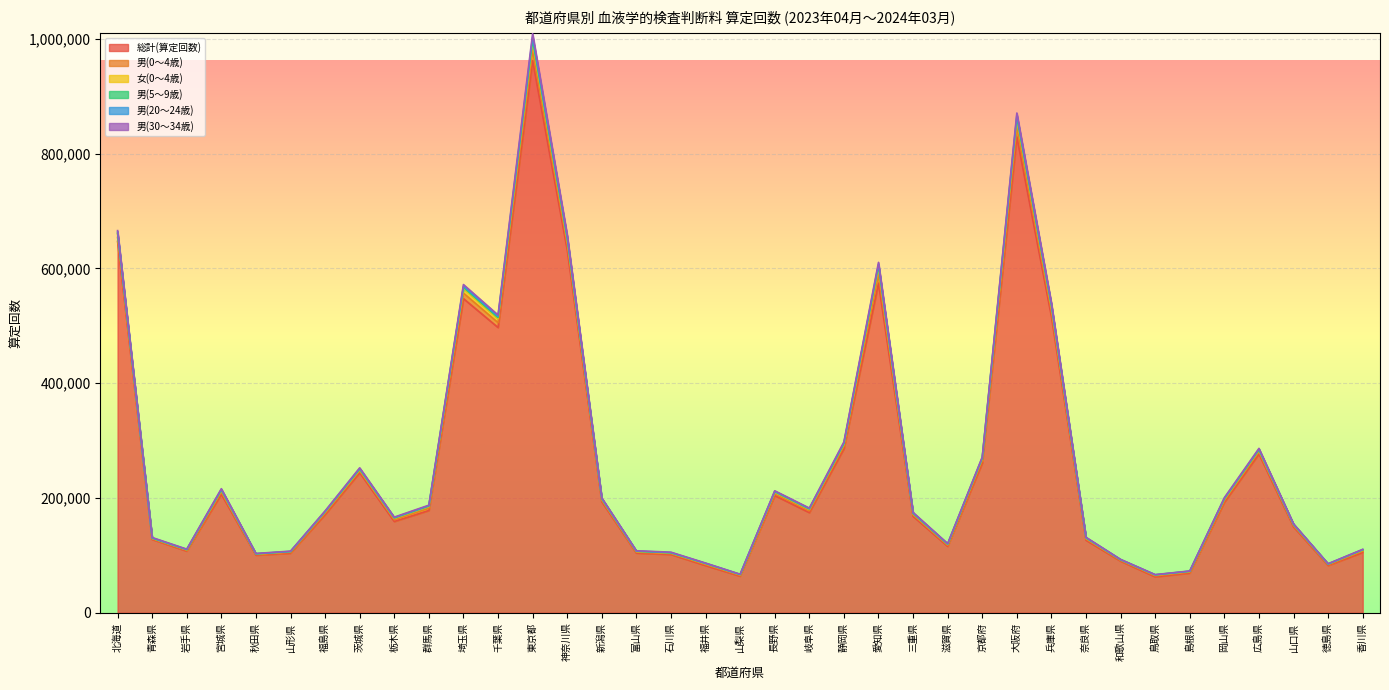

What is the difference between the maximum and minimum values in the 男(30～34歳) series?

937535